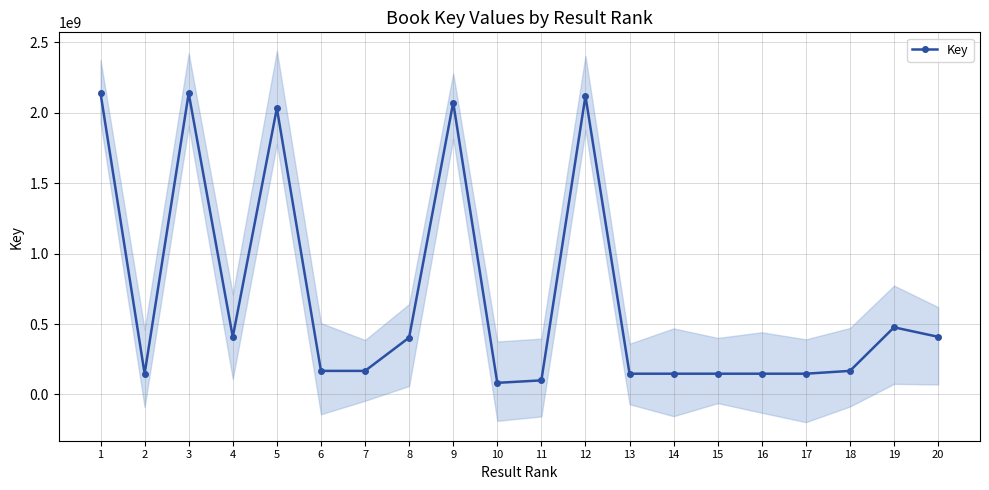

How many points are higher than both their immediate neighbors (excluding endpoints)?

7